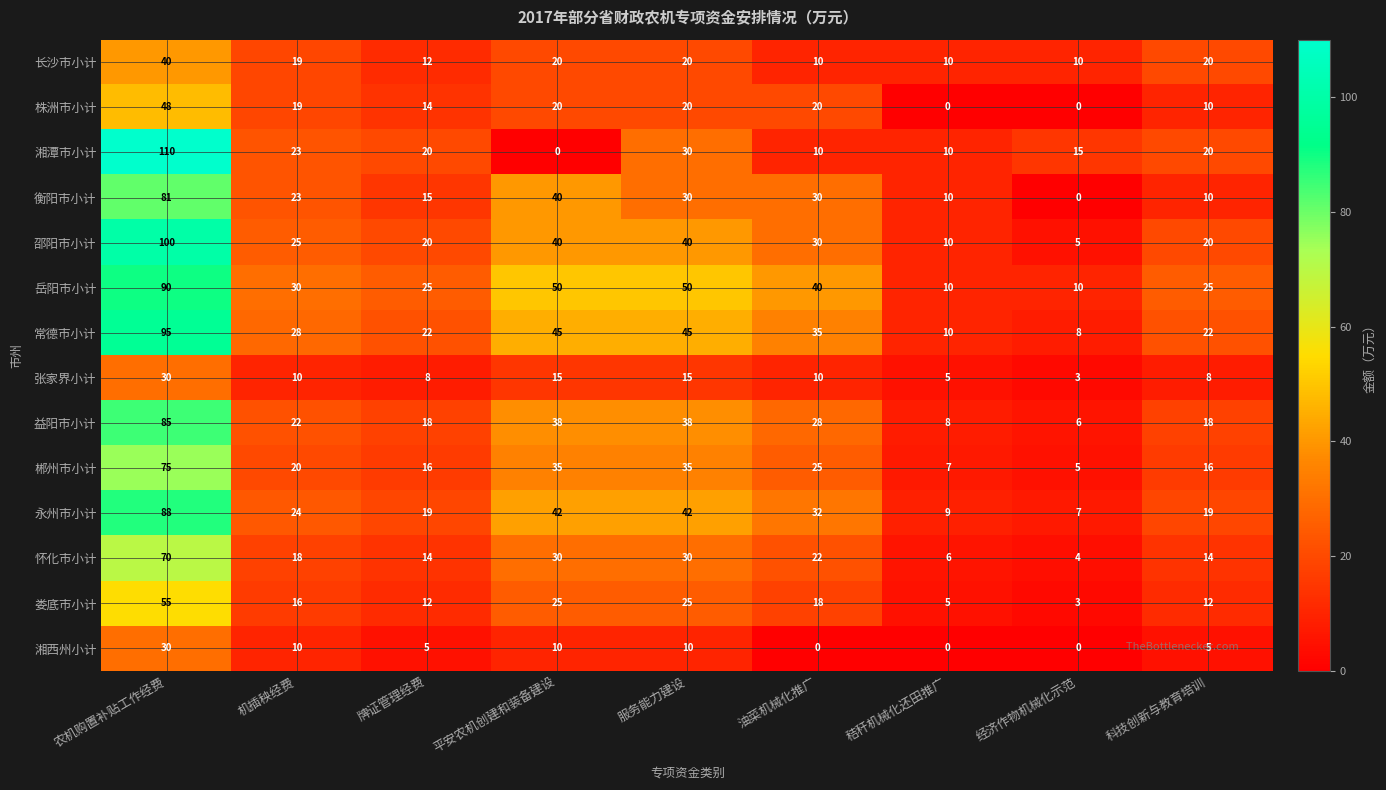

Which series changed the most between 机插秧经费 and 秸秆机械化还田推广?

岳阳市小计